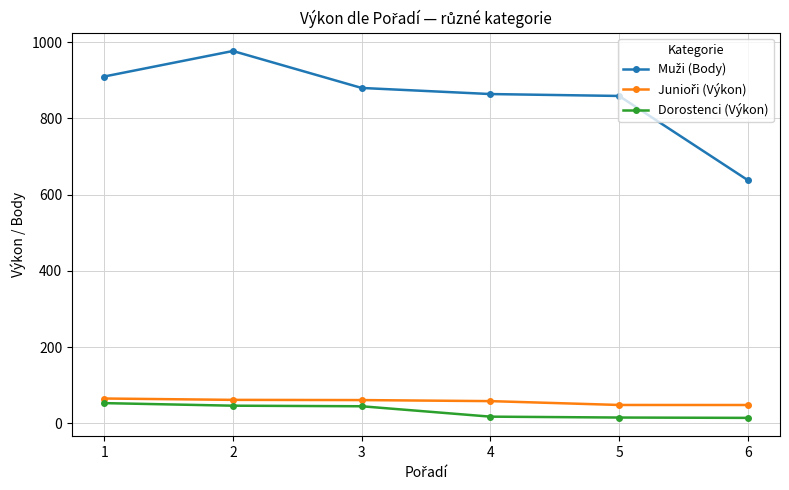

At how many categories does at least one series exceed 279?

6